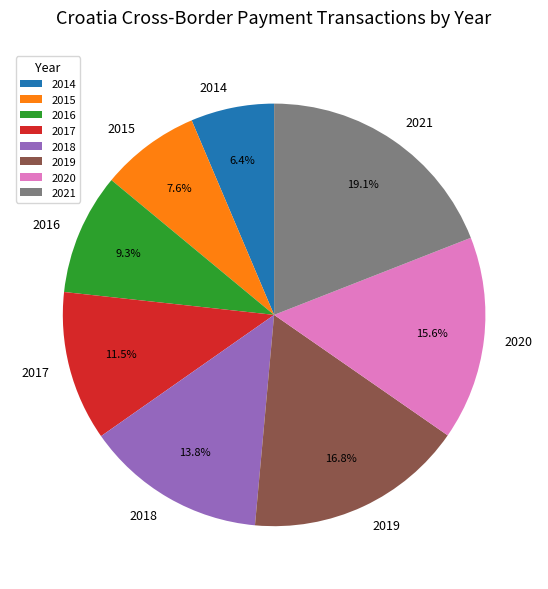

To the nearest percent, what portion does 2020 represent?

16%